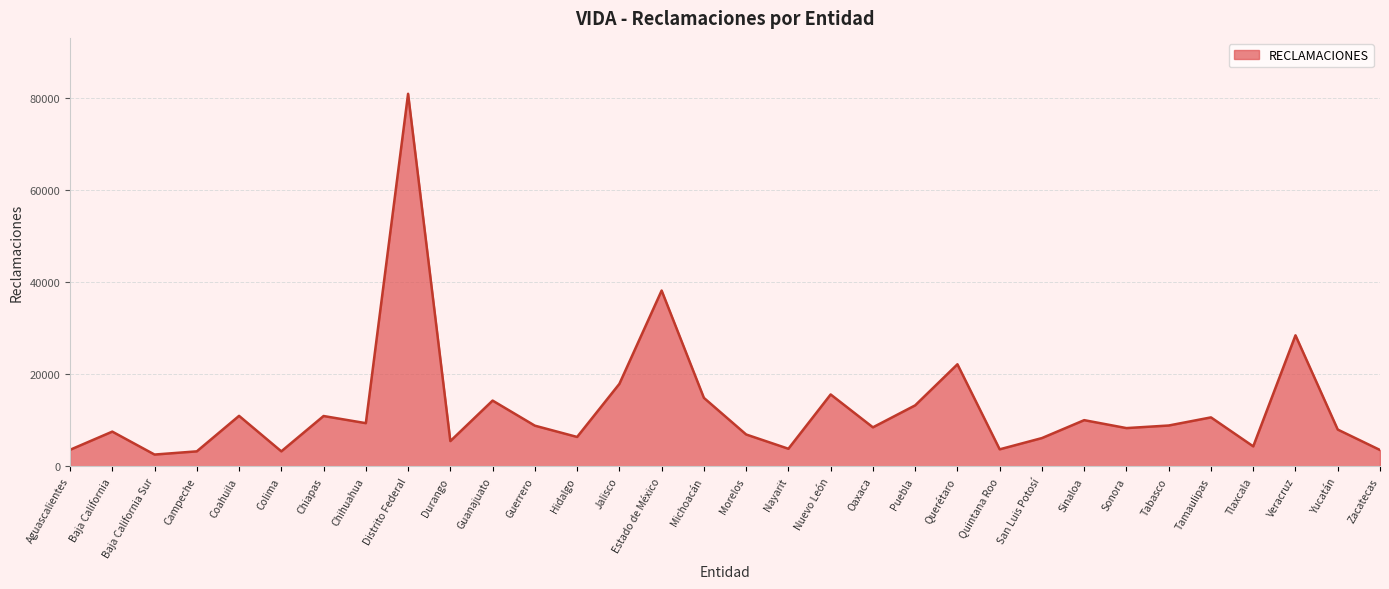

Which has a higher value, Morelos or Estado de México?

Estado de México